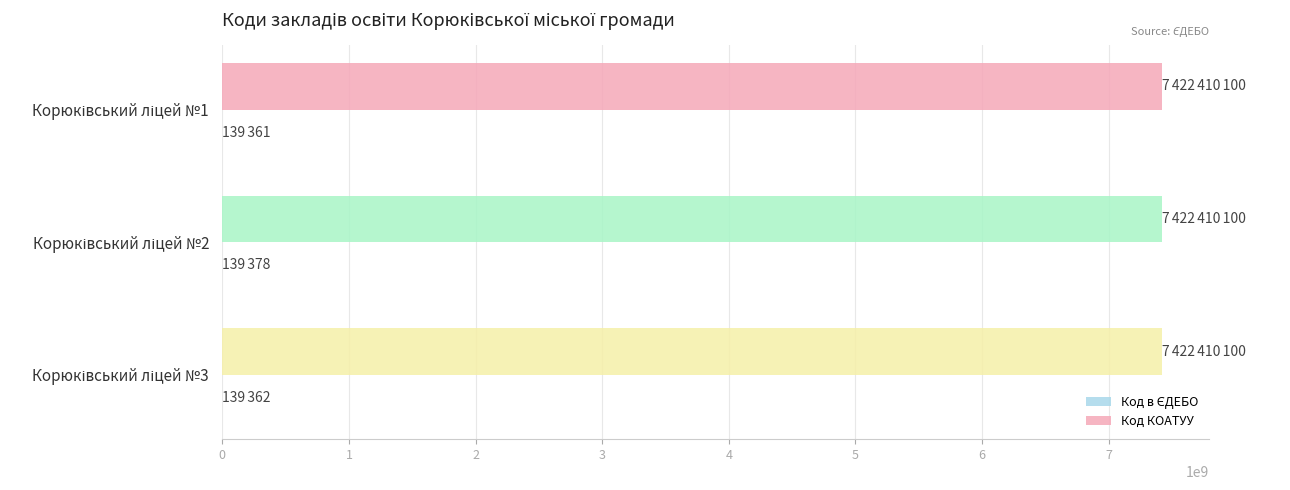

What is the maximum value for Код КОАТУУ?

7422410100